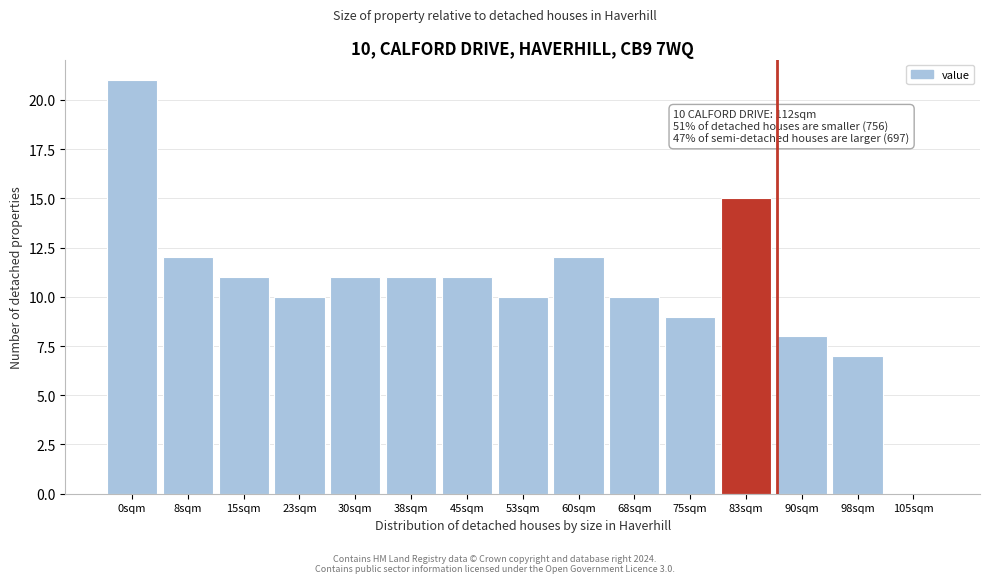

Reading left to right, list all the values displayed in this chart.

0sqm=21	8sqm=12	15sqm=11	23sqm=10	30sqm=11	38sqm=11	45sqm=11	53sqm=10	60sqm=12	68sqm=10	75sqm=9	83sqm=15	90sqm=8	98sqm=7	105sqm=0